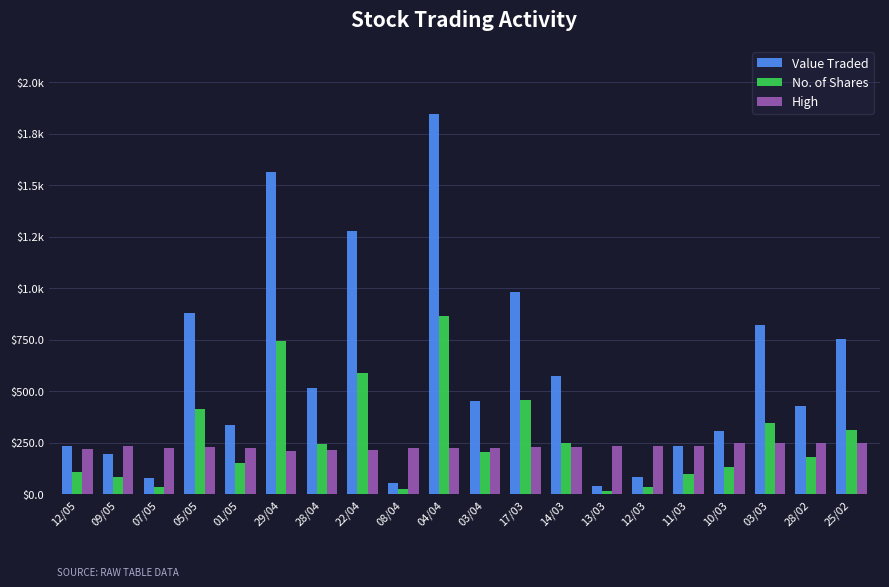

What is the spread (max minus min) of values at 22/04?

1060